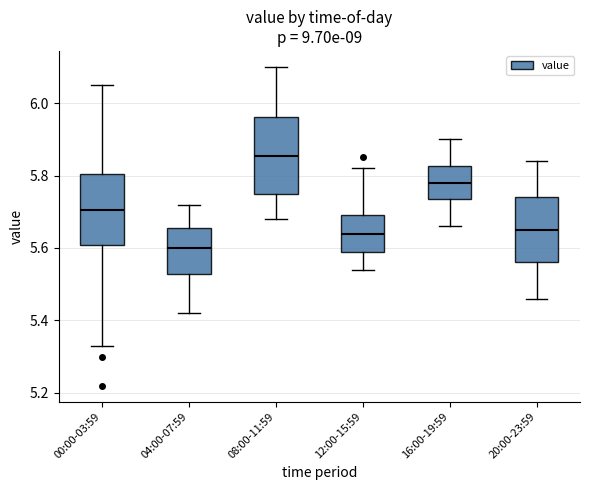

Reading left to right, transcribe this box plot: for each box, give where its median line is, the range the box spans, and where its two whiskers end, as read against the y-axis. The values are not printed on the chart, so give them approximately, as read against the axis.

00:00-03:59: median 5.70, box 5.60 to 5.80, whiskers 5.34 to 6.06
04:00-07:59: median 5.60, box 5.52 to 5.66, whiskers 5.42 to 5.72
08:00-11:59: median 5.86, box 5.76 to 5.96, whiskers 5.68 to 6.10
12:00-15:59: median 5.64, box 5.60 to 5.70, whiskers 5.54 to 5.82
16:00-19:59: median 5.78, box 5.74 to 5.82, whiskers 5.66 to 5.90
20:00-23:59: median 5.66, box 5.56 to 5.74, whiskers 5.46 to 5.84